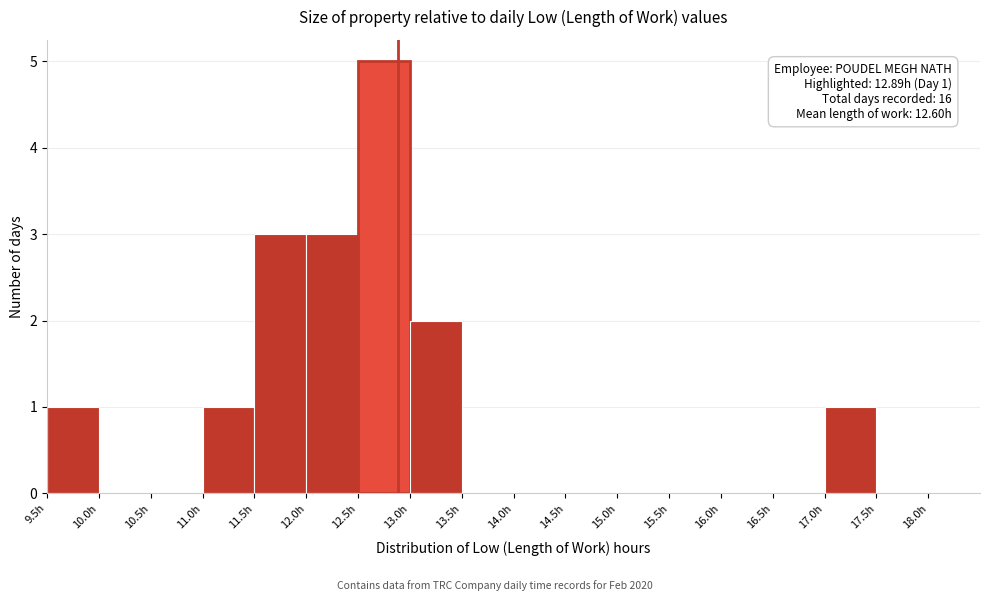

Which range on the x-axis has the tallest bar?

12.5 to 13.0